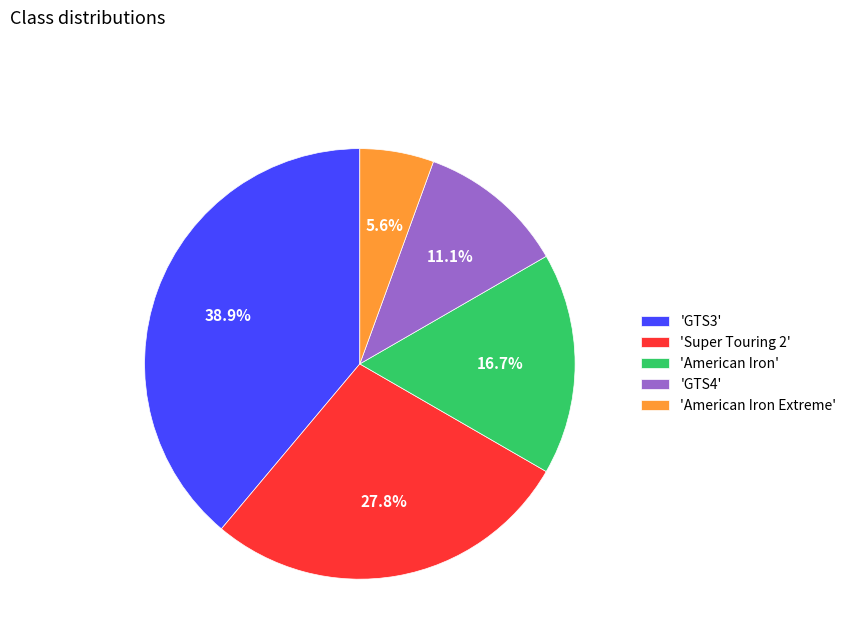

Between 'American Iron' and 'Super Touring 2', which is larger?

'Super Touring 2'